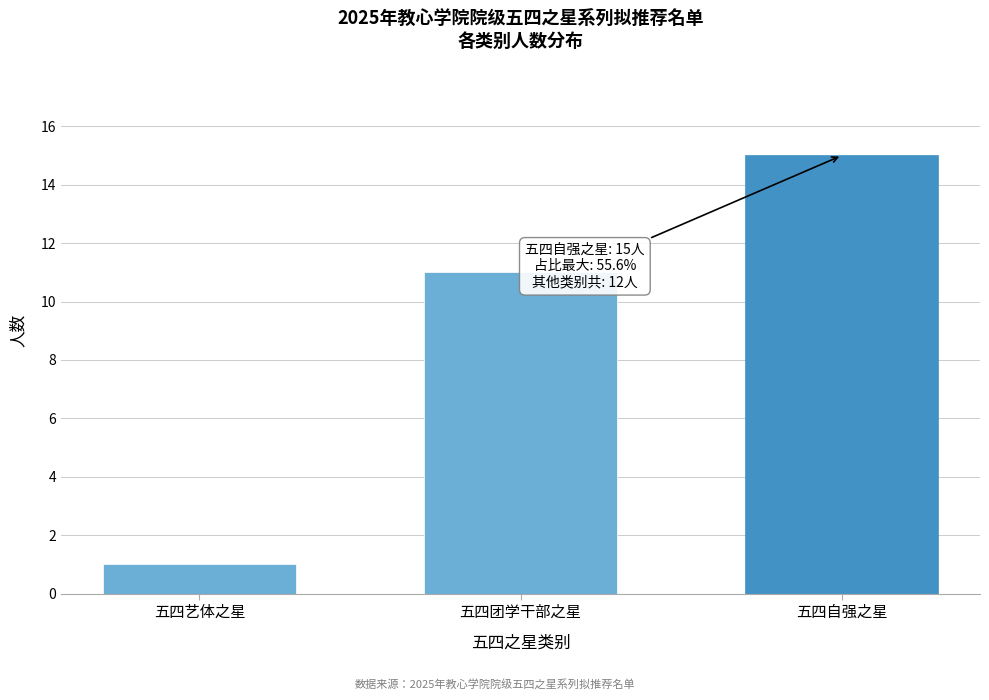

Reading right to left, list all the values displayed in this chart.

15	11	1